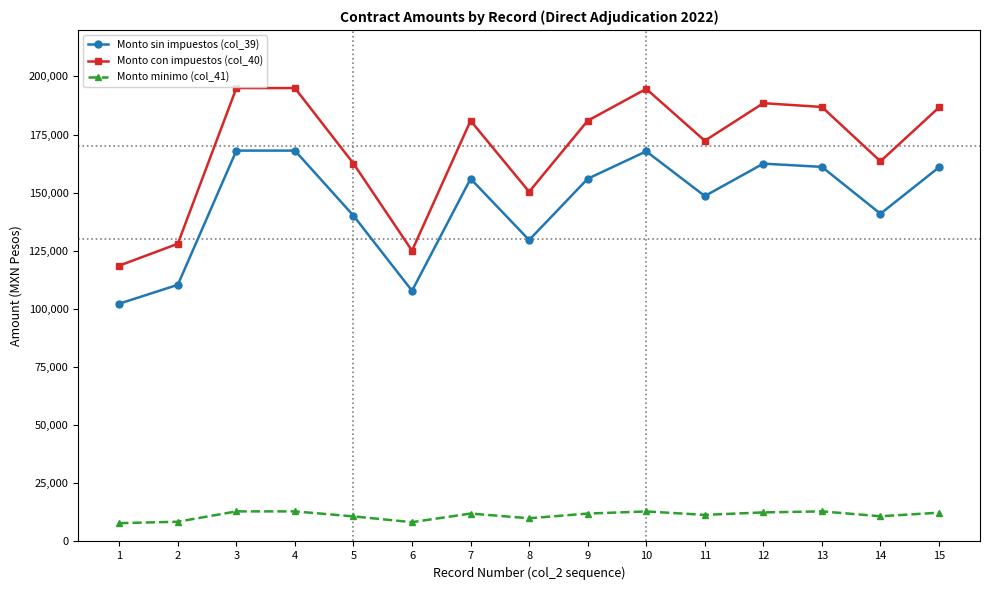

At how many categories does at least one series exceed 29635?

15